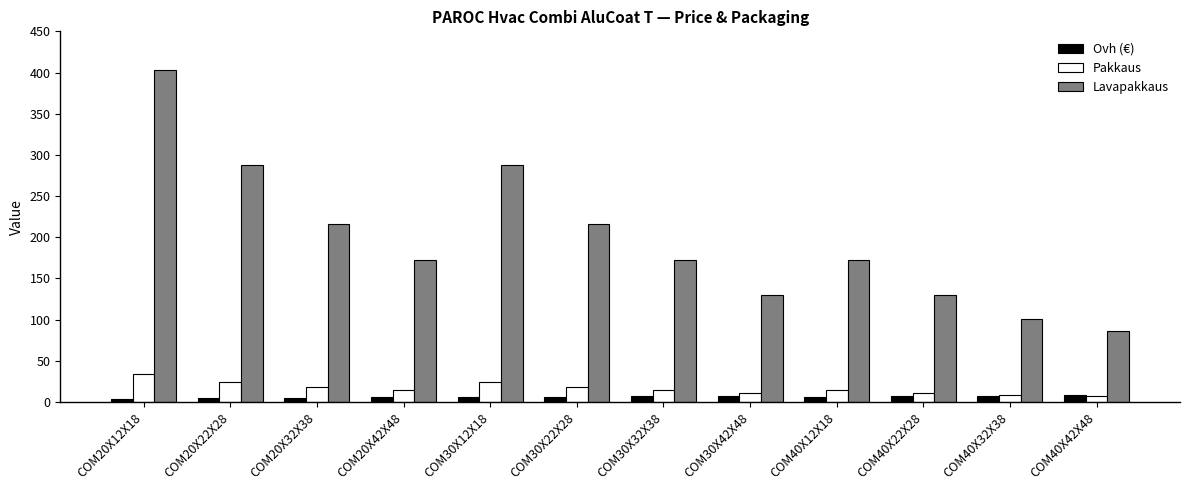

What is the difference between the maximum and minimum values in the Lavapakkaus series?

316.8